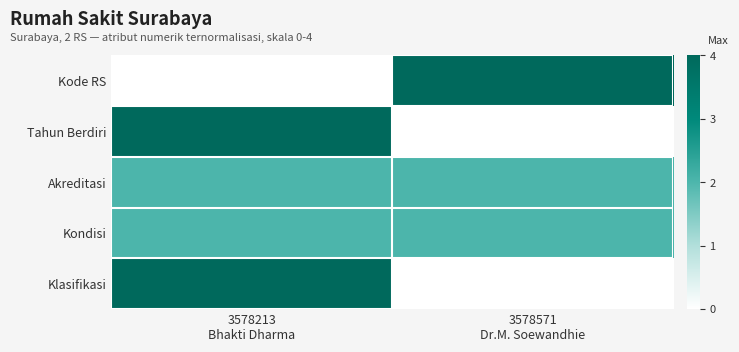

Reading left to right, what are all the values shown in this chart?

Kode RS: 3578213
Bhakti Dharma=0	3578571
Dr.M. Soewandhie=4
Tahun Berdiri: 3578213
Bhakti Dharma=4	3578571
Dr.M. Soewandhie=0
Akreditasi: 3578213
Bhakti Dharma=2	3578571
Dr.M. Soewandhie=2
Kondisi: 3578213
Bhakti Dharma=2	3578571
Dr.M. Soewandhie=2
Klasifikasi: 3578213
Bhakti Dharma=4	3578571
Dr.M. Soewandhie=0